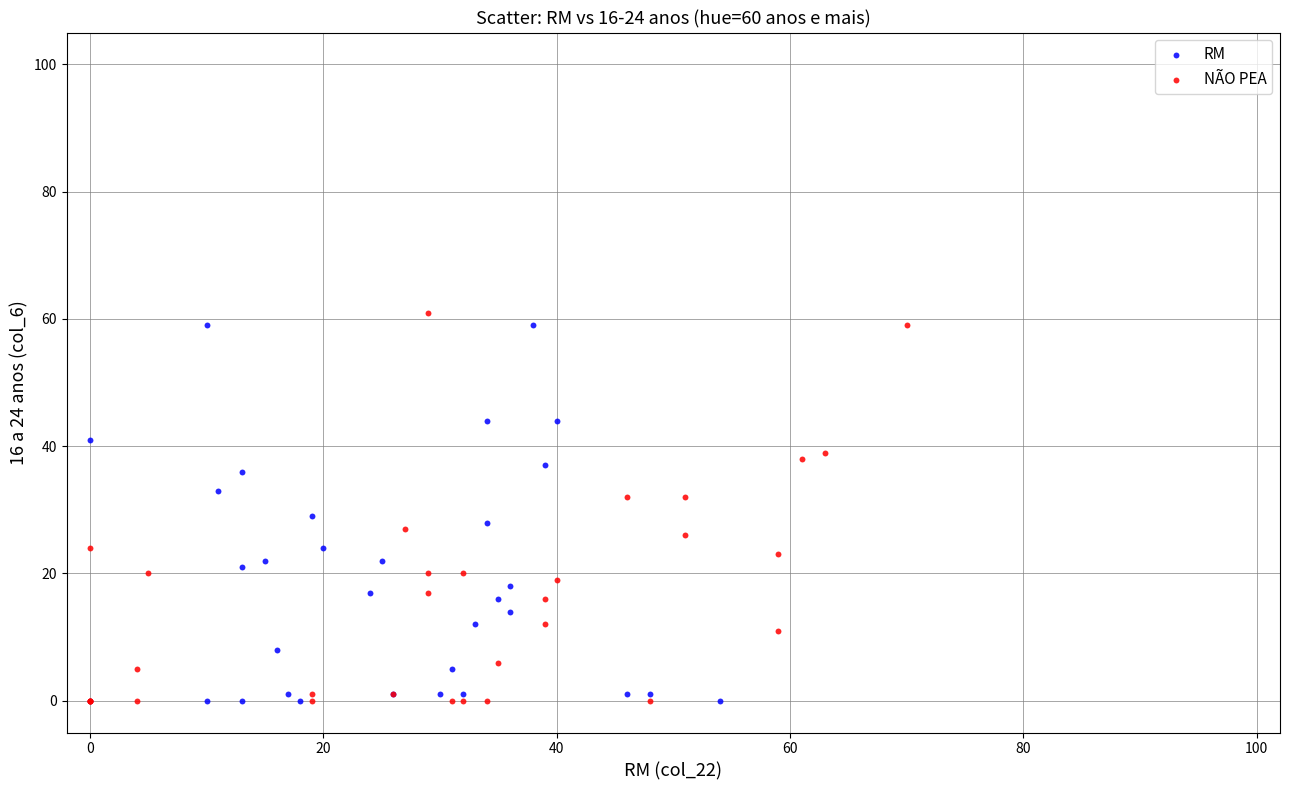

Which series has the largest Y range (max minus min)?

NÃO PEA